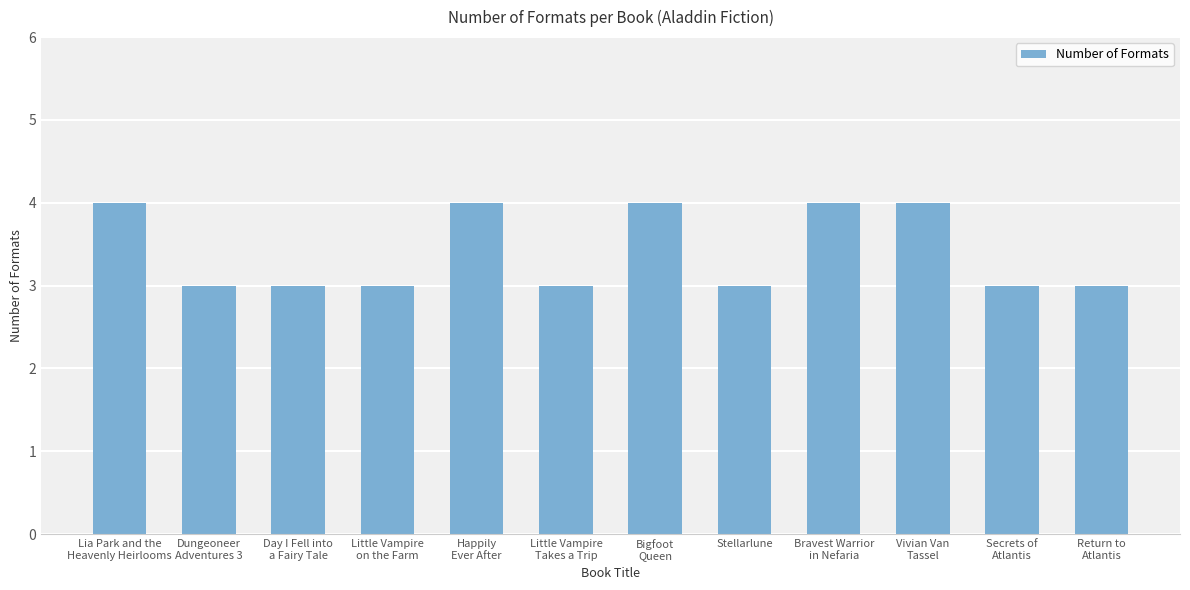

What is the maximum value shown in the chart?

4